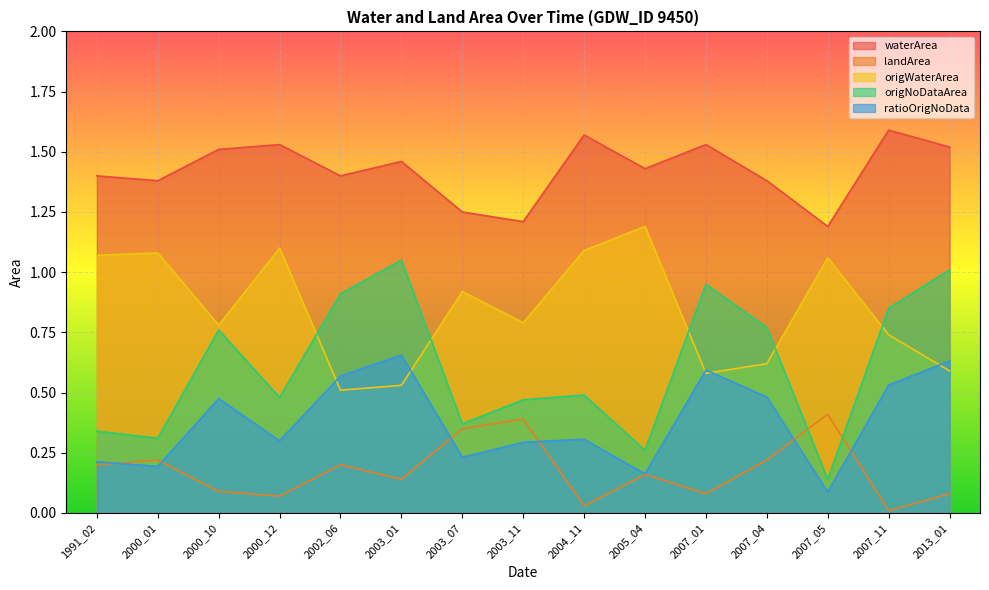

What is the total value across all series at 2003_07?

3.1